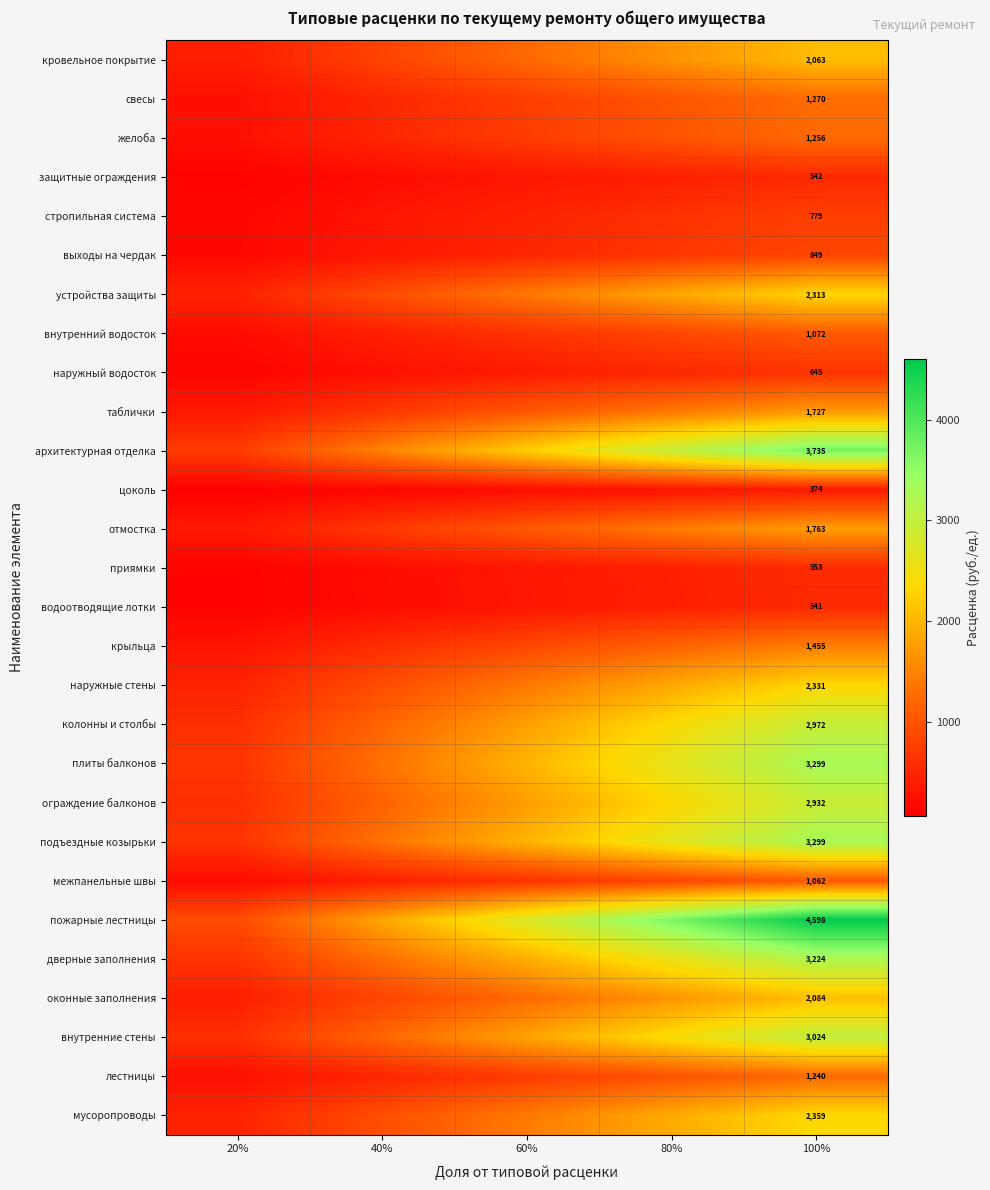

Which series has the widest spread of values?

пожарные лестницы